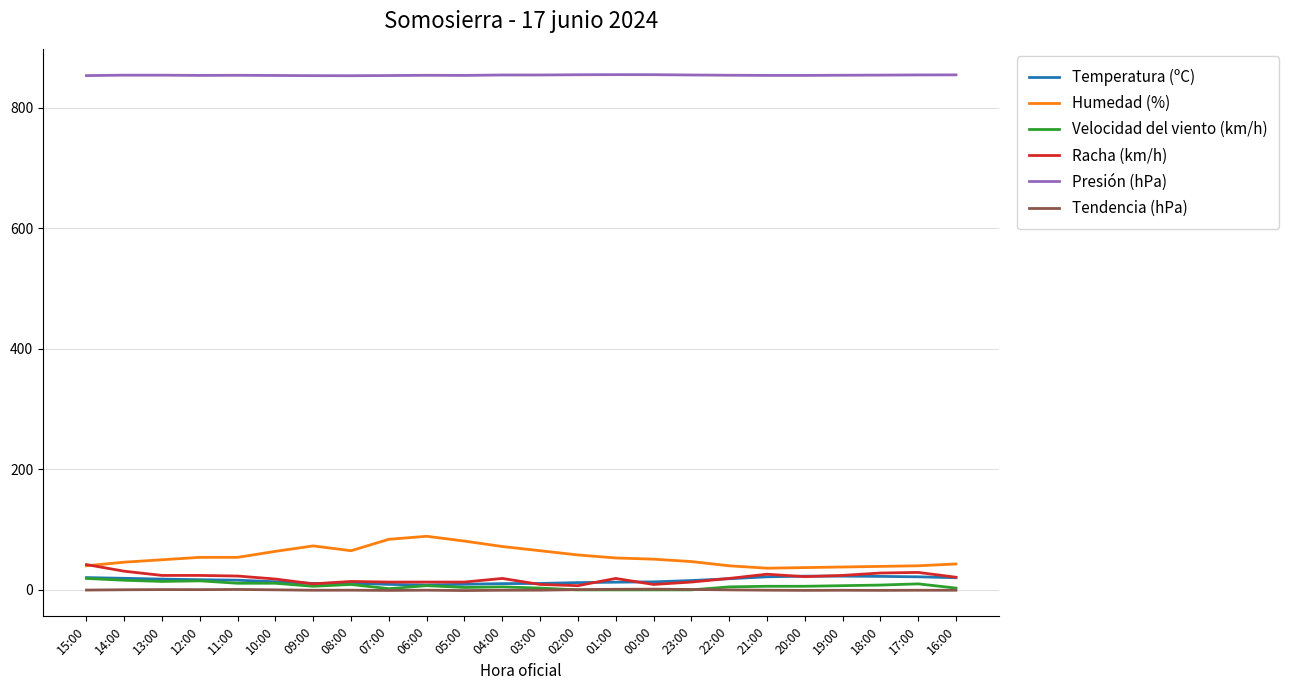

What is the greatest value displayed?

855.3